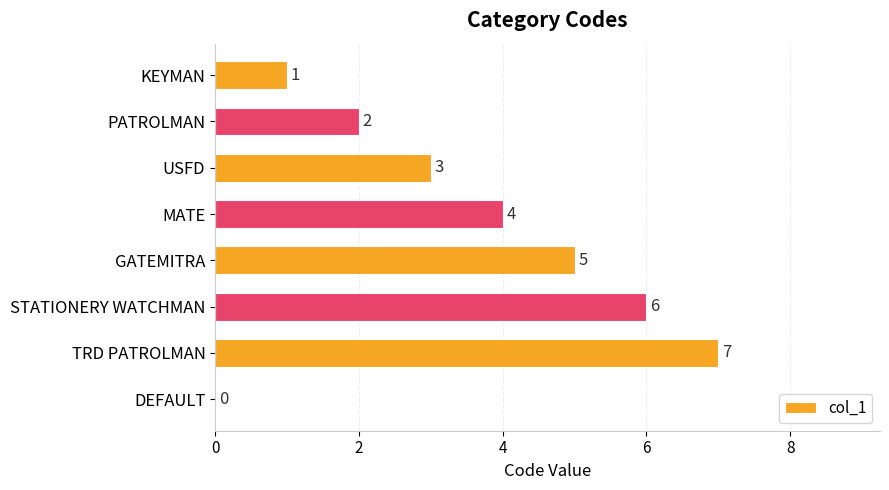

Reading top to bottom, extract all data points from this chart.

KEYMAN=1	PATROLMAN=2	USFD=3	MATE=4	GATEMITRA=5	STATIONERY WATCHMAN=6	TRD PATROLMAN=7	DEFAULT=0